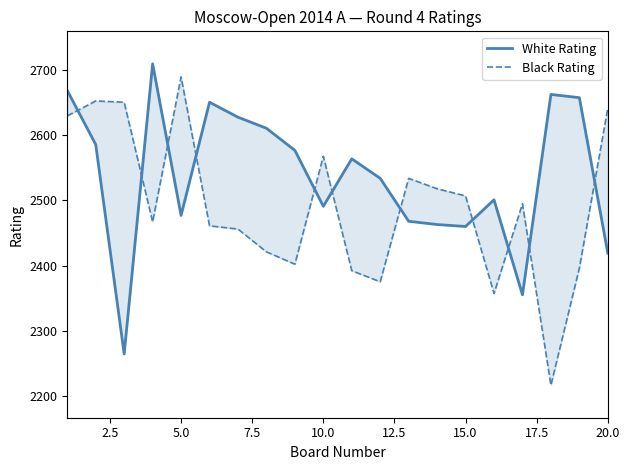

In Black Rating, how many points are lower than both neighbors (excluding endpoints)?

5